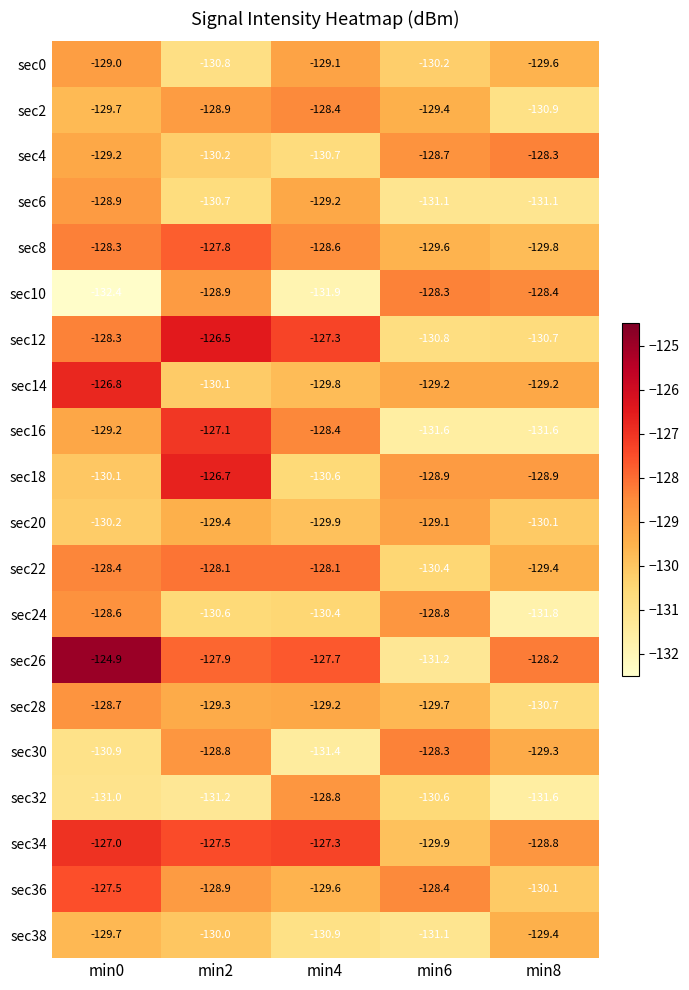

Which category has the highest value in the sec6 series?

min0